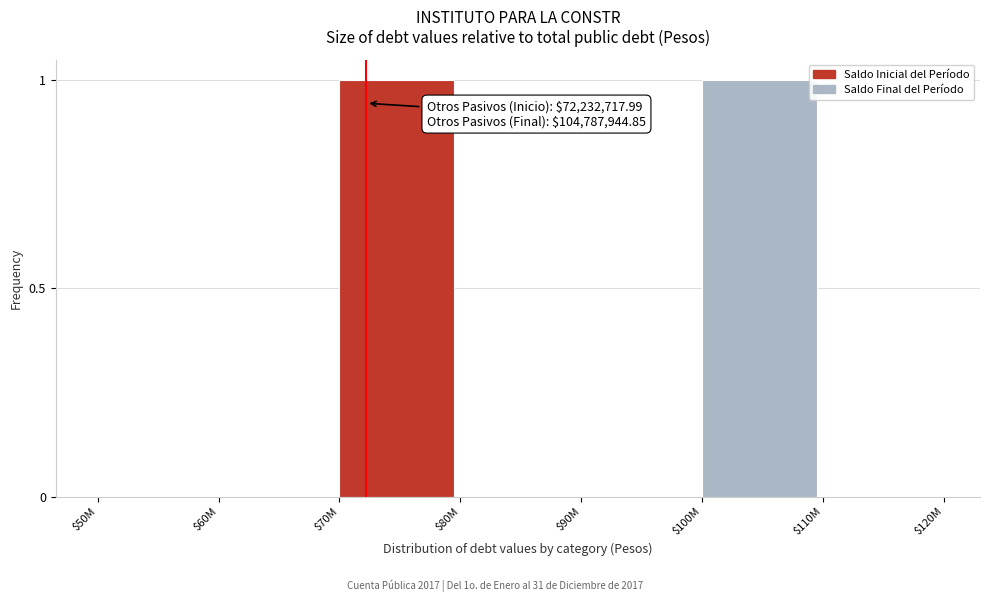

The chart shows a value of 1 at $50M. True or false?

False